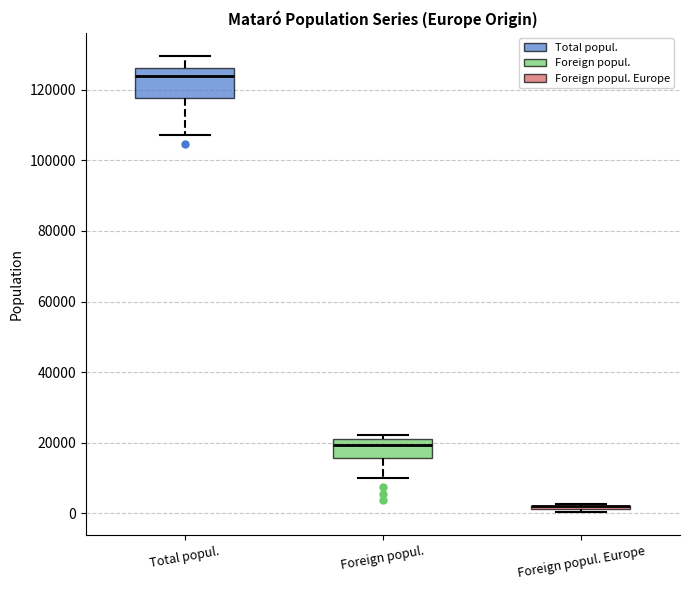

Which box is the tallest, from its lower edge to its upper edge?

Total popul.